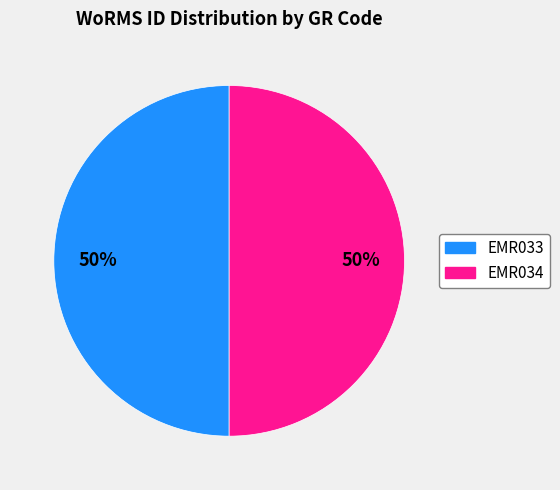

The EMR033 slice represents 39% of the pie. True or false?

False